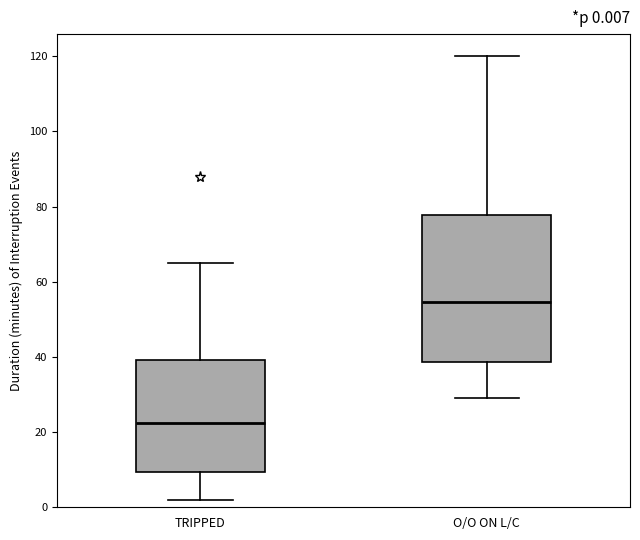

Comparing the boxes themselves (not the whiskers), which one is the tallest?

O/O ON L/C